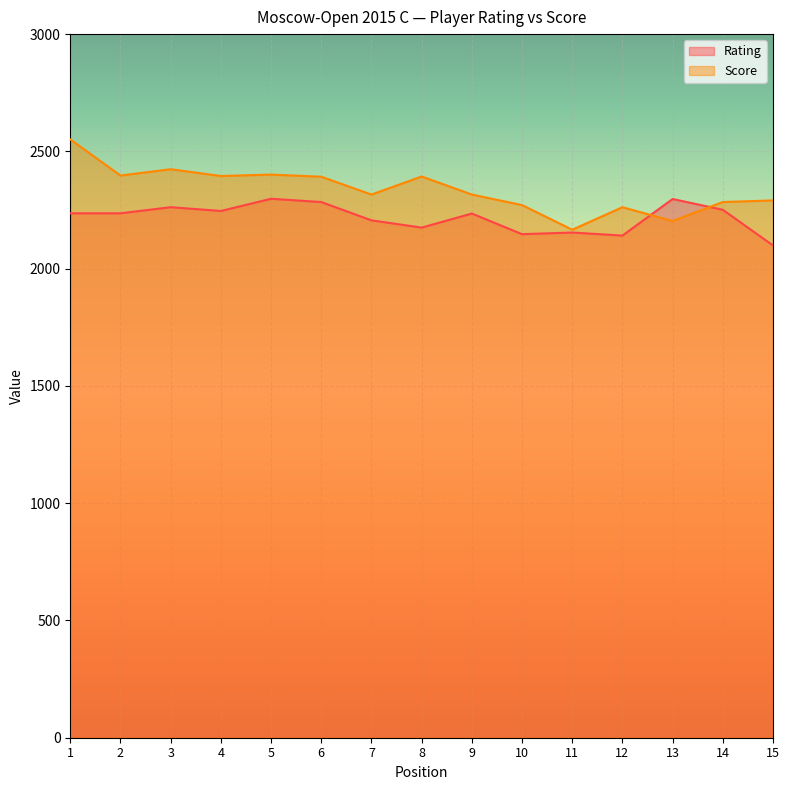

Where is the first local minimum for Score?

2